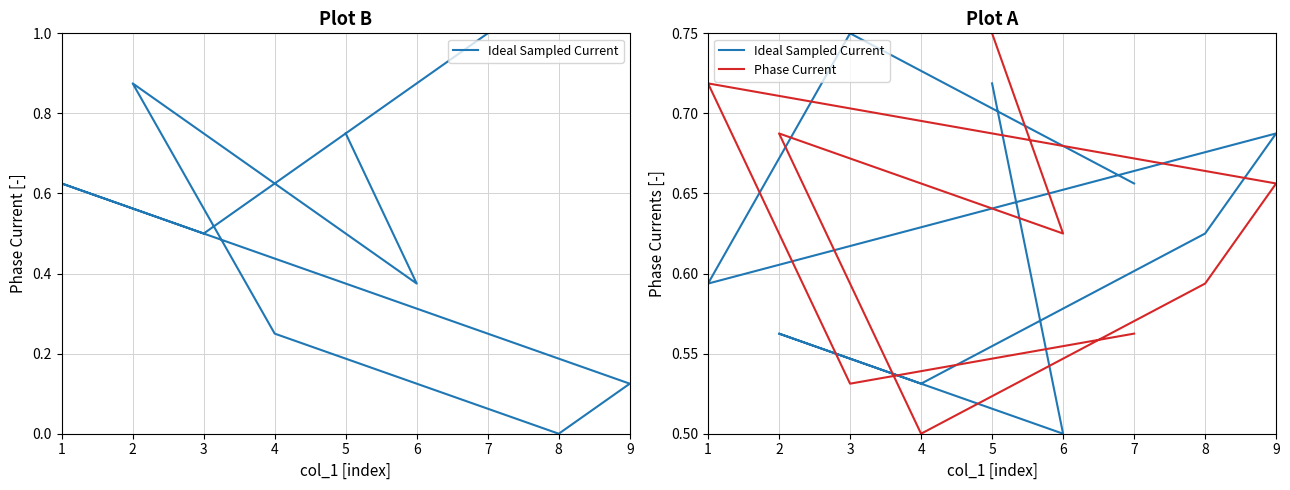

How many lines are shown in the chart?

2